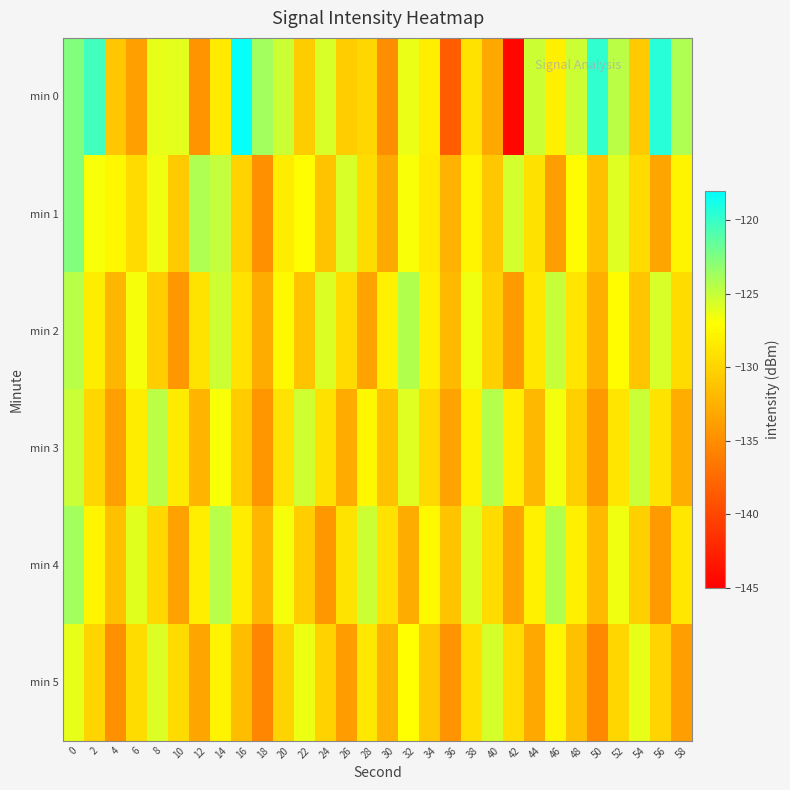

Reading left to right, extract all data points from this chart.

min 0: 0=-122.6	2=-120.4	4=-130.9	6=-133.7	8=-126.2	10=-126.1	12=-134.7	14=-128.5	16=-118.3	18=-123.8	20=-125.2	22=-130.6	24=-125.7	26=-130.5	28=-129.8	30=-135.0	32=-126.3	34=-128.1	36=-138.4	38=-129.0	40=-133.1	42=-144.4	44=-125.3	46=-128.1	48=-125.2	50=-119.7	52=-124.6	54=-130.7	56=-119.5	58=-124.2
min 1: 0=-122.5	2=-126.8	4=-127.6	6=-129.5	8=-126.5	10=-130.8	12=-124.2	14=-124.9	16=-130.2	18=-134.7	20=-128.3	22=-127.1	24=-131.2	26=-125.6	28=-129.4	30=-133.1	32=-126.8	34=-128.5	36=-132.3	38=-127.7	40=-130.9	42=-125.4	44=-129.1	46=-133.8	48=-127.2	50=-131.5	52=-125.9	54=-129.6	56=-133.3	58=-127.8
min 2: 0=-124.5	2=-128.3	4=-132.1	6=-126.7	8=-130.5	10=-134.3	12=-128.9	14=-125.2	16=-129.0	18=-132.8	20=-127.4	22=-131.2	24=-125.8	26=-129.6	28=-133.4	30=-128.0	32=-124.3	34=-128.1	36=-131.9	38=-126.5	40=-130.3	42=-134.1	44=-128.7	46=-125.0	48=-128.8	50=-132.6	52=-127.2	54=-131.0	56=-125.6	58=-129.4
min 3: 0=-125.1	2=-129.9	4=-133.7	6=-128.3	8=-124.6	10=-128.4	12=-132.2	14=-126.8	16=-130.6	18=-134.4	20=-129.0	22=-125.3	24=-129.1	26=-132.9	28=-127.5	30=-131.3	32=-125.9	34=-129.7	36=-133.5	38=-128.1	40=-124.4	42=-128.2	44=-132.0	46=-126.6	48=-130.4	50=-134.2	52=-128.8	54=-125.1	56=-128.9	58=-132.7
min 4: 0=-123.8	2=-127.6	4=-131.4	6=-126.0	8=-129.8	10=-133.6	12=-128.2	14=-124.5	16=-128.3	18=-132.1	20=-126.7	22=-130.5	24=-134.3	26=-128.9	28=-125.2	30=-129.0	32=-132.8	34=-127.4	36=-131.2	38=-125.8	40=-129.6	42=-133.4	44=-128.0	46=-124.3	48=-128.1	50=-131.9	52=-126.5	54=-130.3	56=-134.1	58=-128.7
min 5: 0=-126.2	2=-130.0	4=-134.8	6=-129.4	8=-125.7	10=-129.5	12=-133.3	14=-127.9	16=-131.7	18=-135.5	20=-130.1	22=-126.4	24=-130.2	26=-134.0	28=-128.6	30=-132.4	32=-127.0	34=-130.8	36=-134.6	38=-129.2	40=-125.5	42=-129.3	44=-133.1	46=-127.7	48=-131.5	50=-135.3	52=-129.9	54=-126.2	56=-130.0	58=-133.8